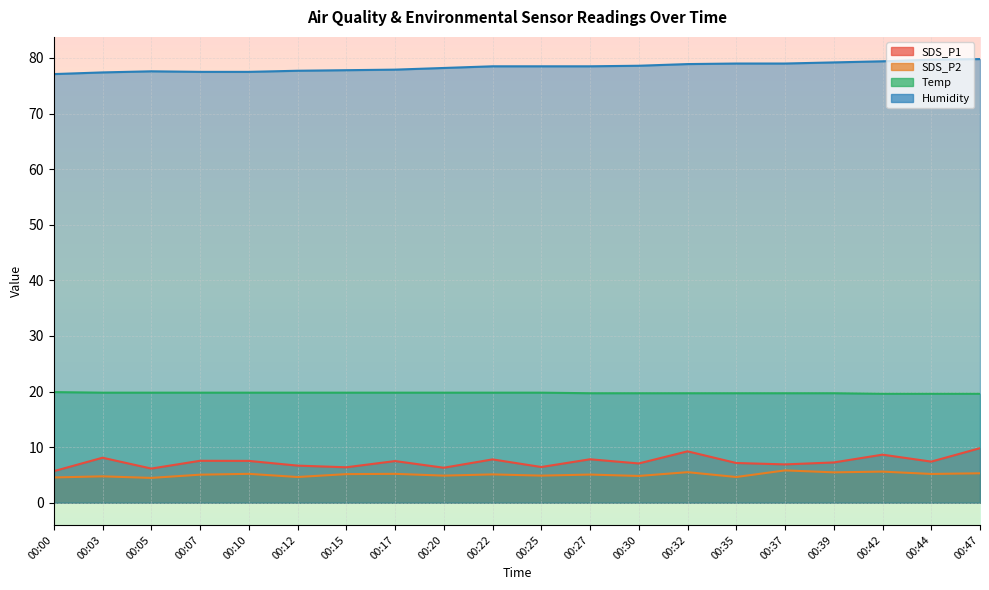

True or false: Temp and SDS_P1 intersect in this chart.

False